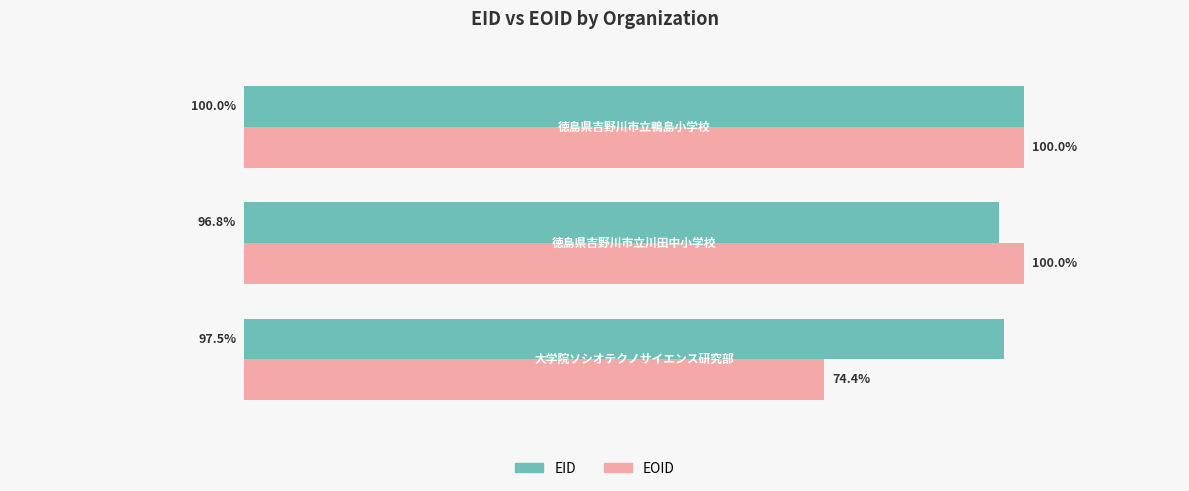

List the series in order of their overall mean, highest first.

EID, EOID